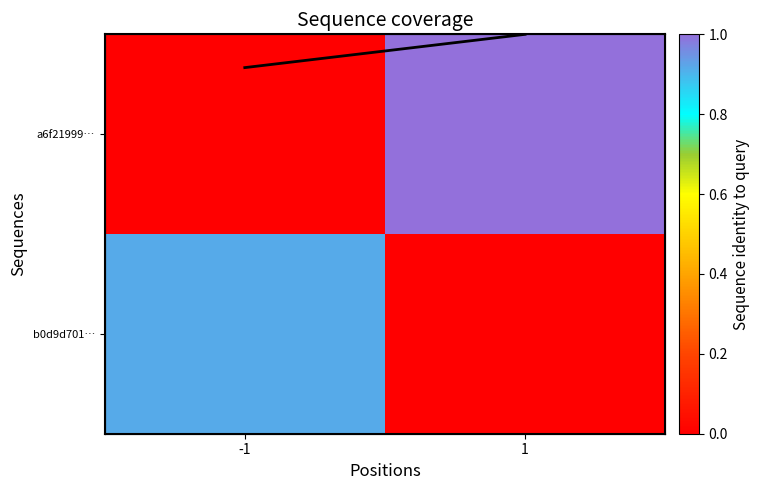

Count the Coverage line values in the range 0 to 1.

2